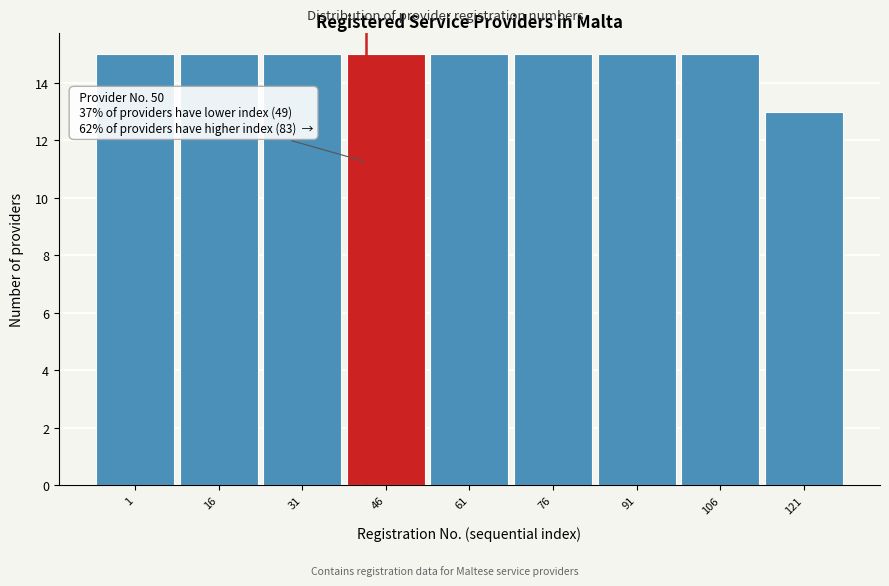

Reading left to right, what are all the values shown in this chart?

15	15	15	15	15	15	15	15	13